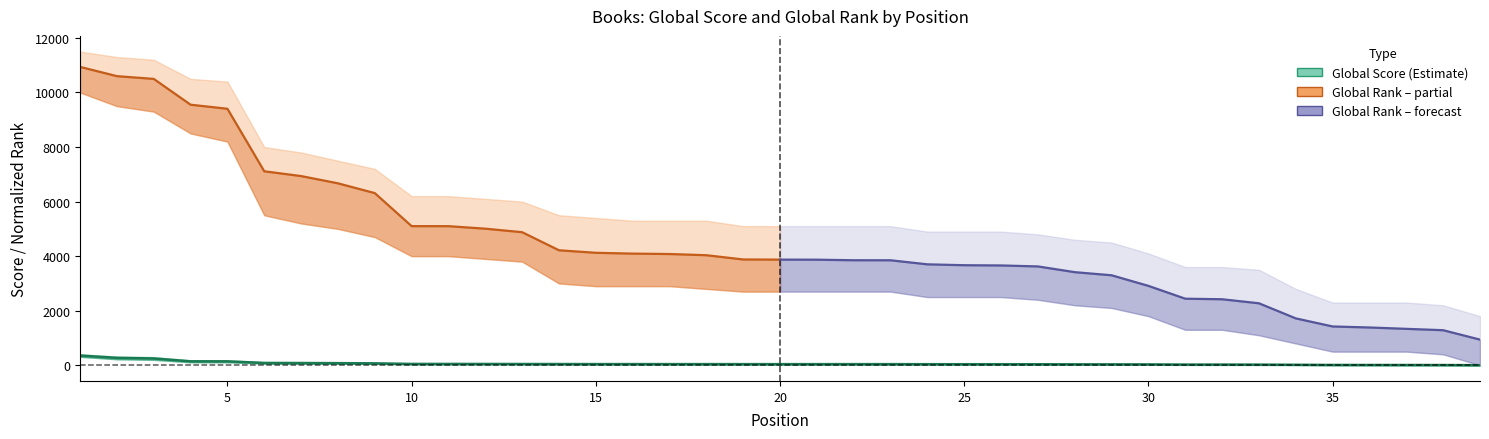

What is the change in value from 6 to 37?

-76